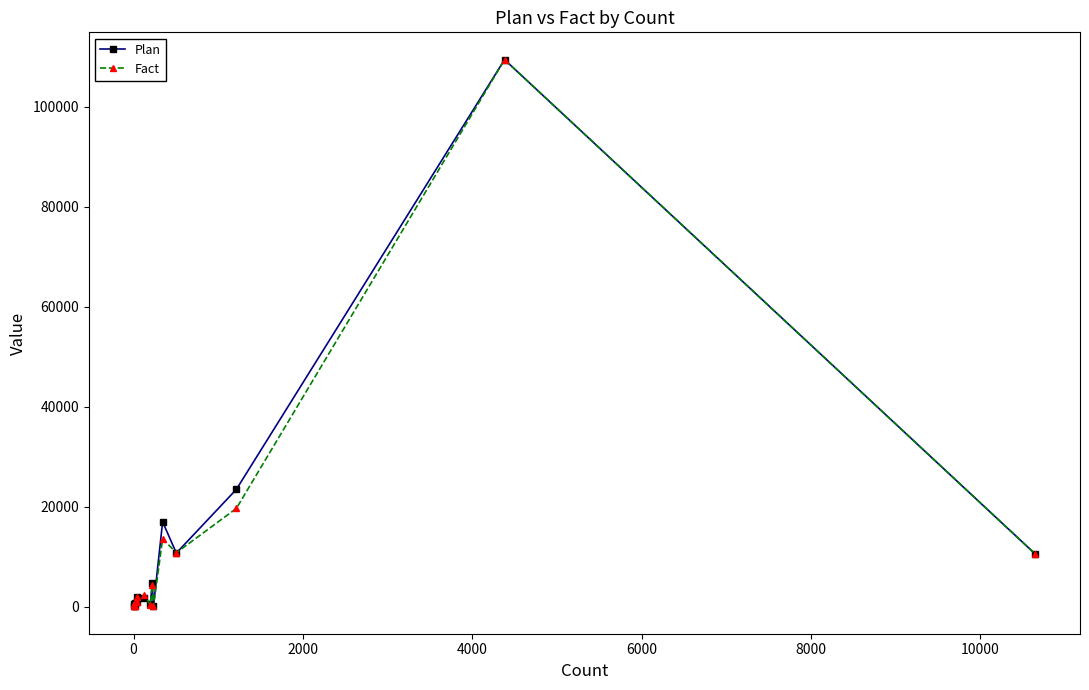

True or false: Plan has more than 2 interior local peaks.

True